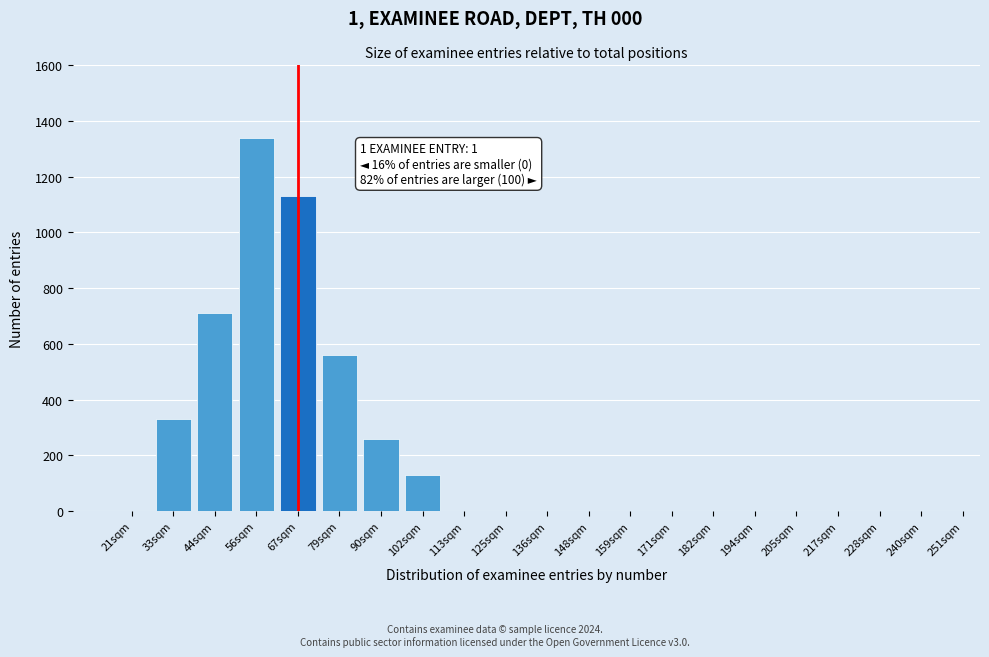

Reading left to right, transcribe all the data shown in this chart.

21sqm=0	33sqm=330	44sqm=710	56sqm=1340	67sqm=1130	79sqm=560	90sqm=260	102sqm=130	113sqm=0	125sqm=0	136sqm=0	148sqm=0	159sqm=0	171sqm=0	182sqm=0	194sqm=0	205sqm=0	217sqm=0	228sqm=0	240sqm=0